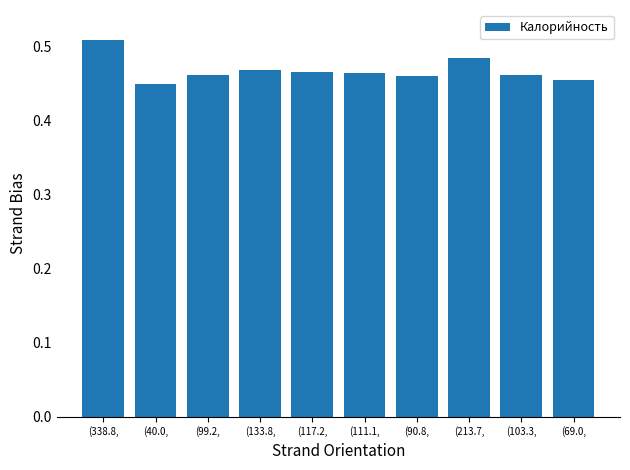

True or false: the data shows 0.2 at (111.1,.

False